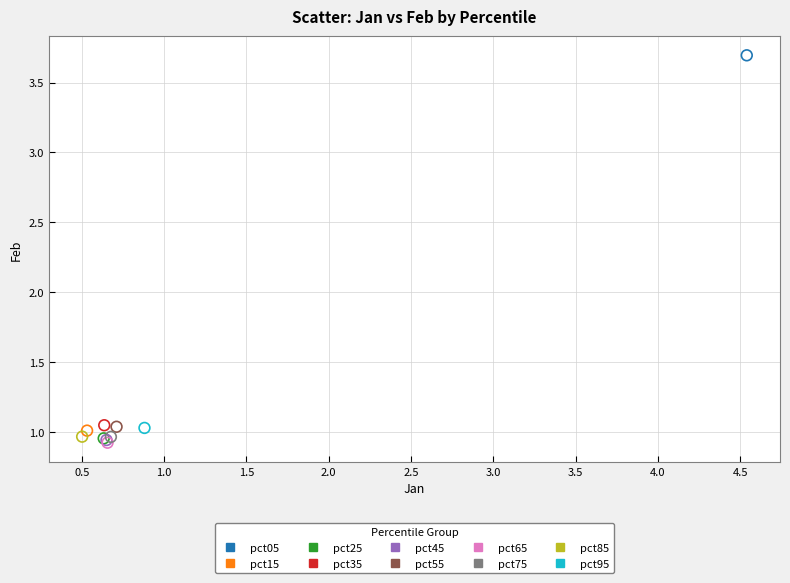

What are all the series names shown in the legend?

pct05, pct15, pct25, pct35, pct45, pct55, pct65, pct75, pct85, pct95